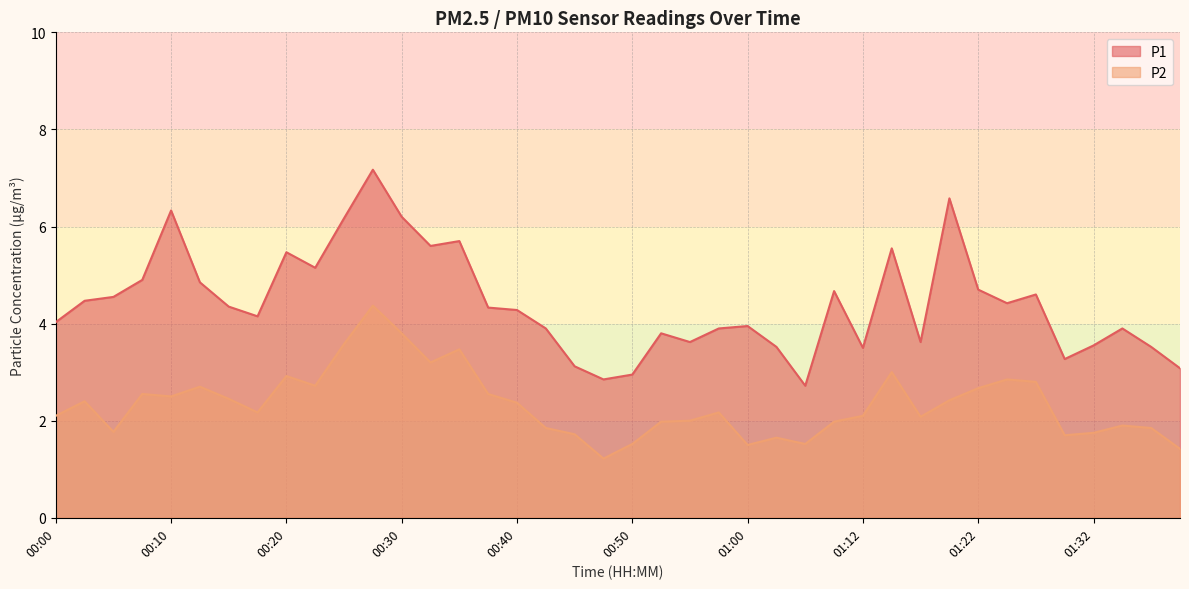

Reading left to right, transcribe all the data shown in this chart.

P1: 00:00=4.0	00:03=4.5	00:05=4.5	00:08=4.9	00:10=6.3	00:13=4.8	00:15=4.3	00:18=4.2	00:20=5.5	00:23=5.2	00:25=6.2	00:27=7.2	00:30=6.2	00:32=5.6	00:35=5.7	00:37=4.3	00:40=4.3	00:42=3.9	00:45=3.1	00:47=2.9	00:50=3.0	00:52=3.8	00:55=3.6	00:57=3.9	01:00=4.0	01:02=3.5	01:07=2.7	01:09=4.7	01:12=3.5	01:14=5.5	01:17=3.6	01:19=6.6	01:22=4.7	01:24=4.4	01:27=4.6	01:29=3.3	01:32=3.5	01:34=3.9	01:37=3.5	01:39=3.1
P2: 00:00=2.1	00:03=2.4	00:05=1.8	00:08=2.5	00:10=2.5	00:13=2.7	00:15=2.5	00:18=2.2	00:20=2.9	00:23=2.7	00:25=3.6	00:27=4.4	00:30=3.8	00:32=3.2	00:35=3.5	00:37=2.5	00:40=2.4	00:42=1.9	00:45=1.7	00:47=1.2	00:50=1.5	00:52=2.0	00:55=2.0	00:57=2.2	01:00=1.5	01:02=1.6	01:07=1.5	01:09=2.0	01:12=2.1	01:14=3.0	01:17=2.1	01:19=2.4	01:22=2.7	01:24=2.9	01:27=2.8	01:29=1.7	01:32=1.8	01:34=1.9	01:37=1.9	01:39=1.4